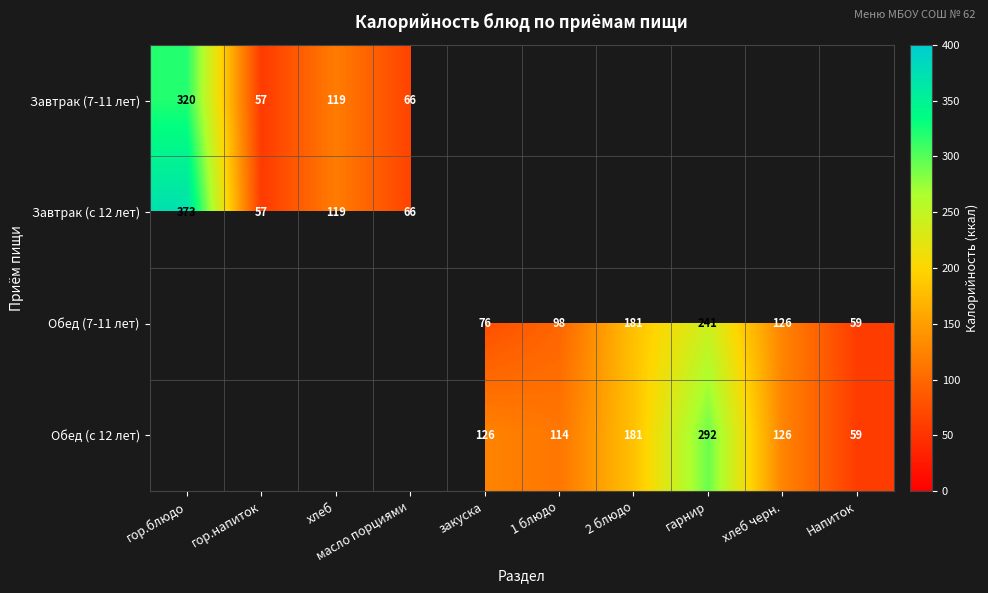

How many distinct data groups are displayed?

4